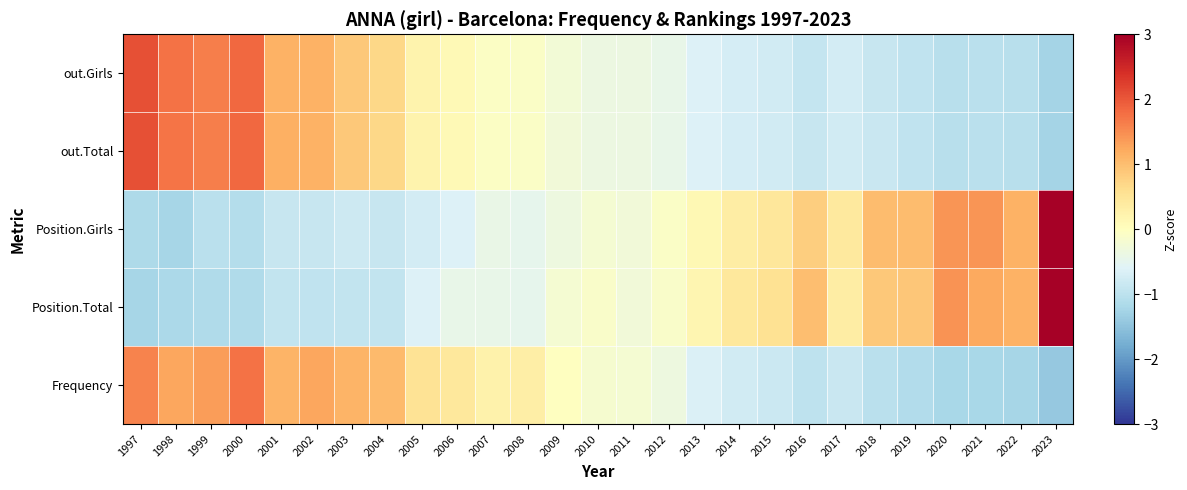

How many series are shown in this chart?

5